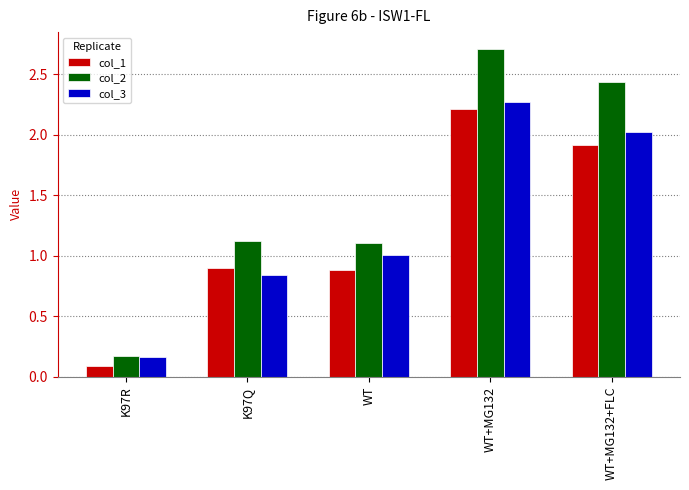

Does the chart contain stacked bars?

No